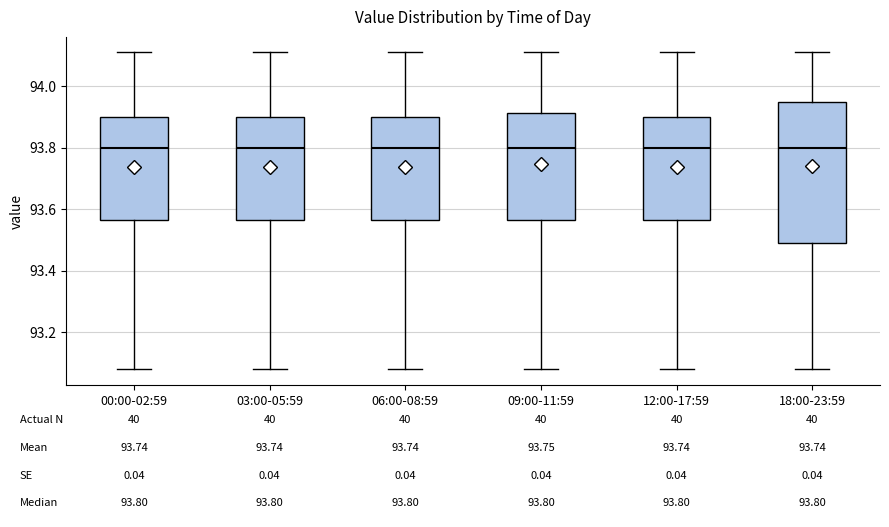

Comparing the boxes themselves (not the whiskers), which one is the tallest?

18:00-23:59